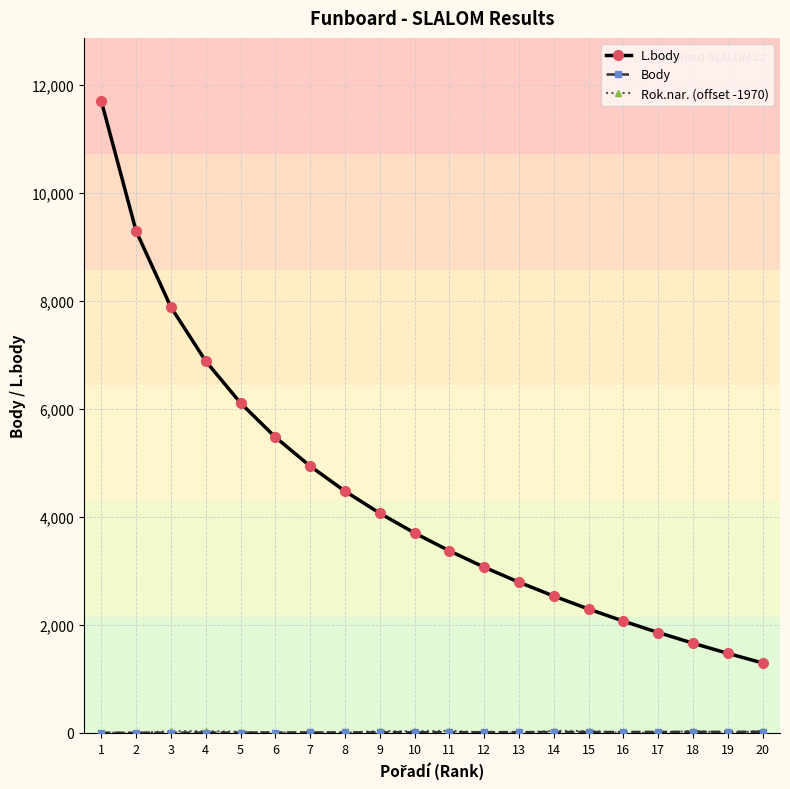

Where does the L.body series first go above 3702?

1